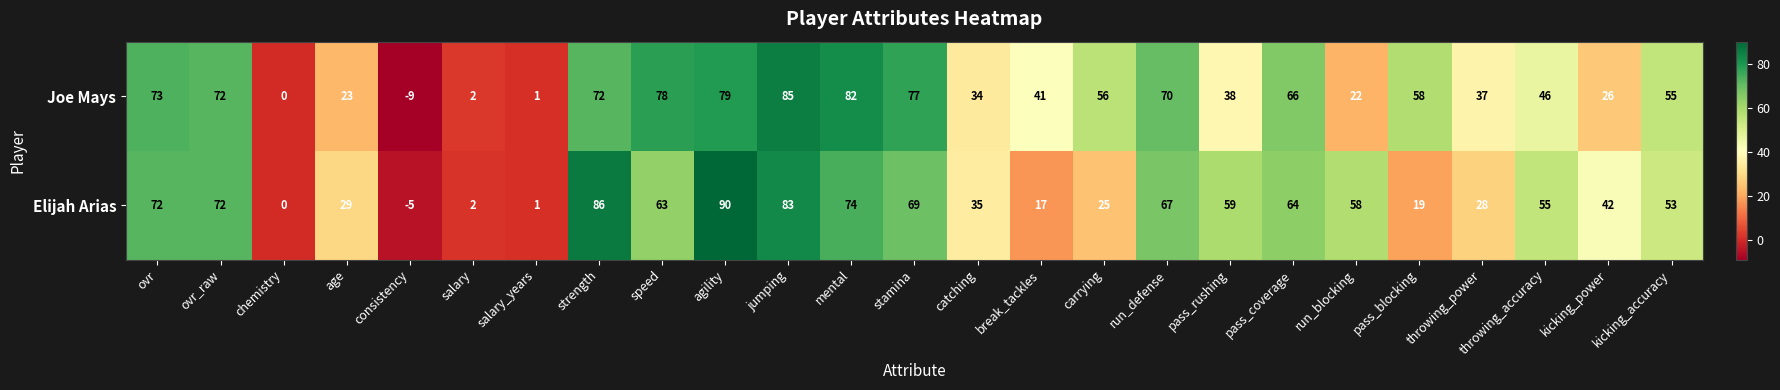

Where does the Elijah Arias series first go above 55?

ovr